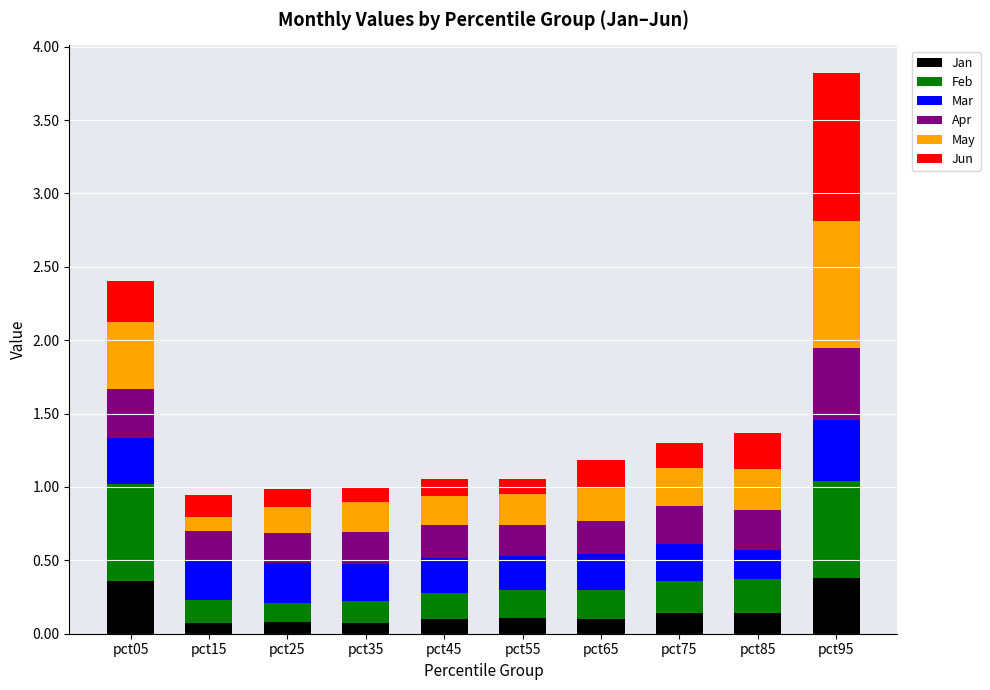

At which category is the sum across all series the highest?

pct95